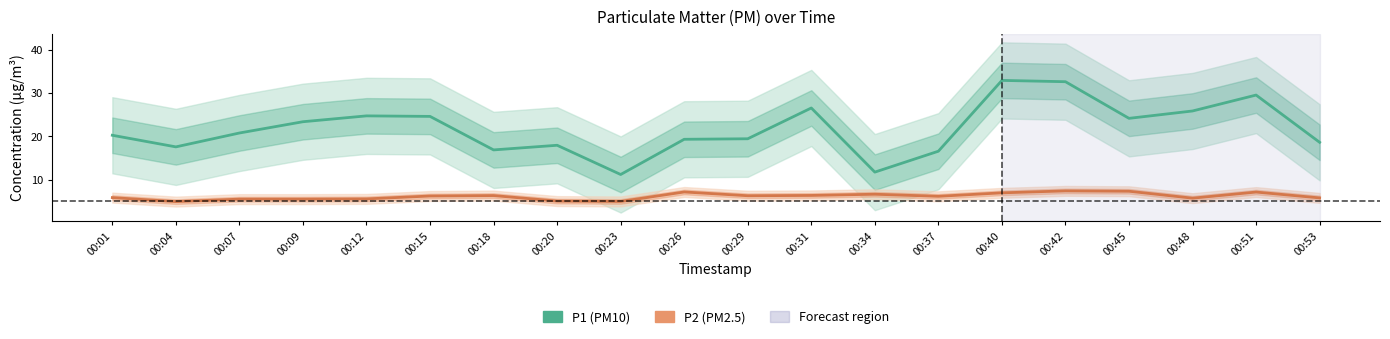

The P2 (PM2.5) series shows 7.2 at 00:26. True or false?

True